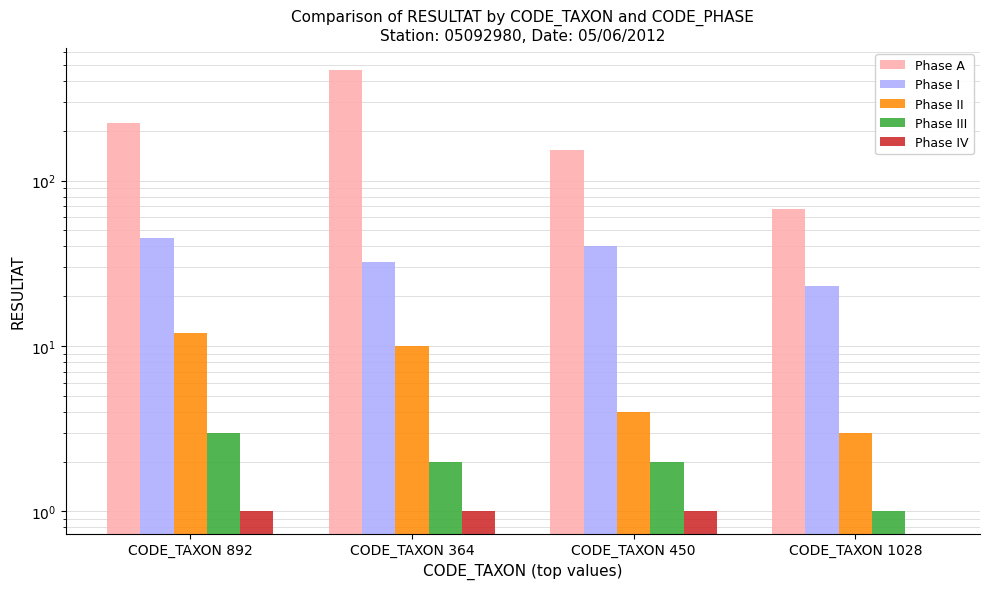

Reading left to right, extract all data points from this chart.

Phase A: CODE_TAXON 892=222	CODE_TAXON 364=466	CODE_TAXON 450=152	CODE_TAXON 1028=67
Phase I: CODE_TAXON 892=45	CODE_TAXON 364=32	CODE_TAXON 450=40	CODE_TAXON 1028=23
Phase II: CODE_TAXON 892=12	CODE_TAXON 364=10	CODE_TAXON 450=4	CODE_TAXON 1028=3
Phase III: CODE_TAXON 892=3	CODE_TAXON 364=2	CODE_TAXON 450=2	CODE_TAXON 1028=1
Phase IV: CODE_TAXON 892=1	CODE_TAXON 364=1	CODE_TAXON 450=1	CODE_TAXON 1028=0